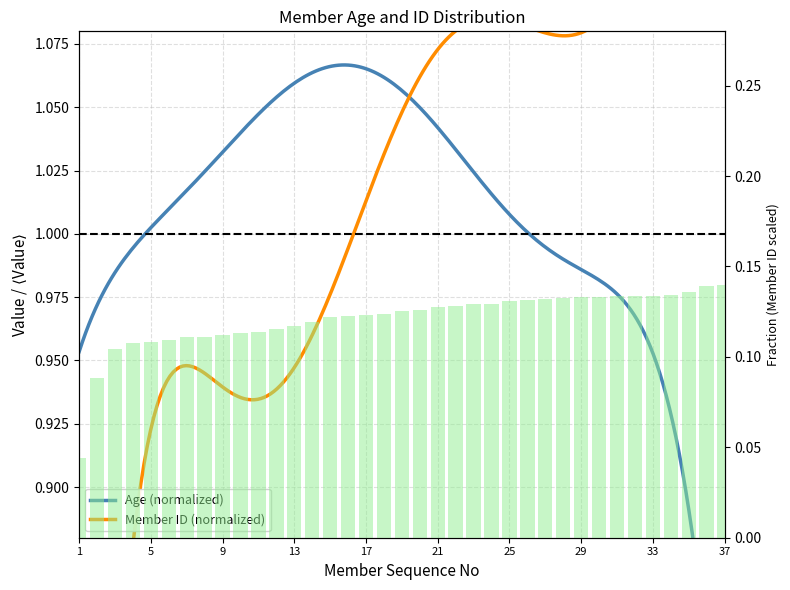

Count the number of categories in the chart.

37